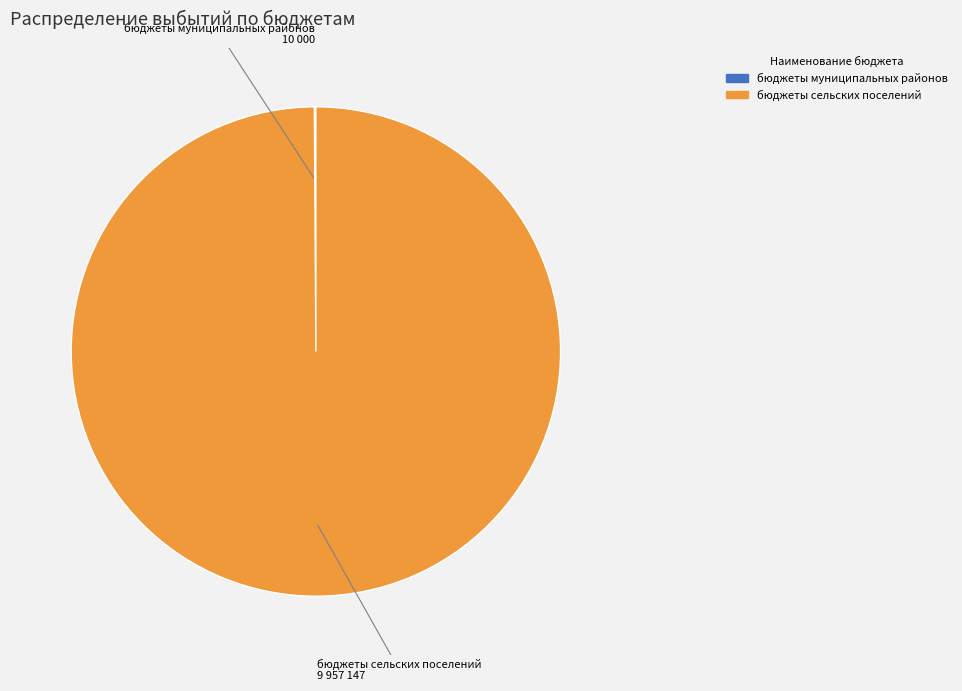

What is the largest slice in the pie chart?

бюджеты сельских поселений